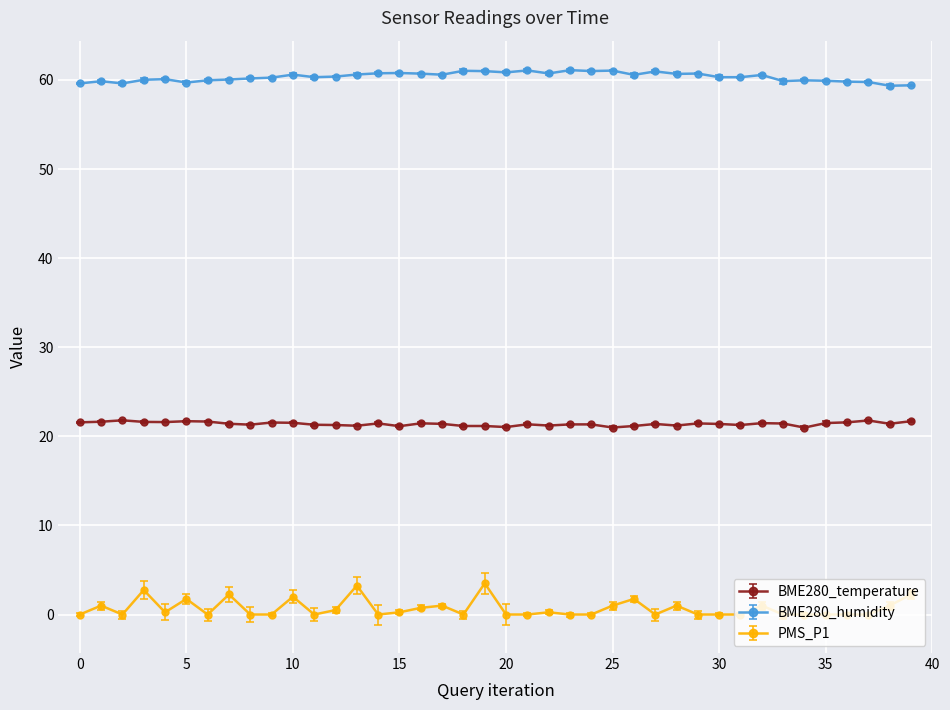

Count the number of data series in this chart.

3